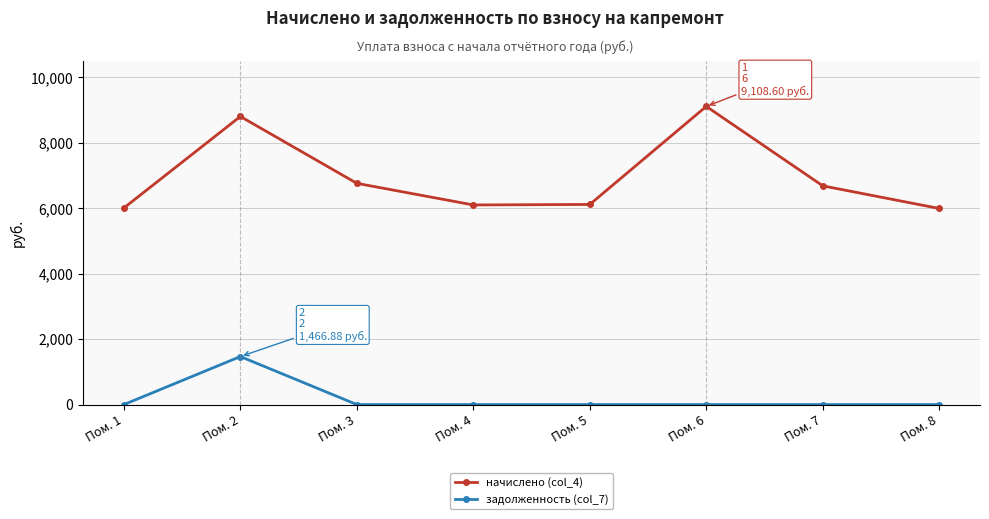

At which category does начислено (col_4) reach its first local peak?

Пом. 2